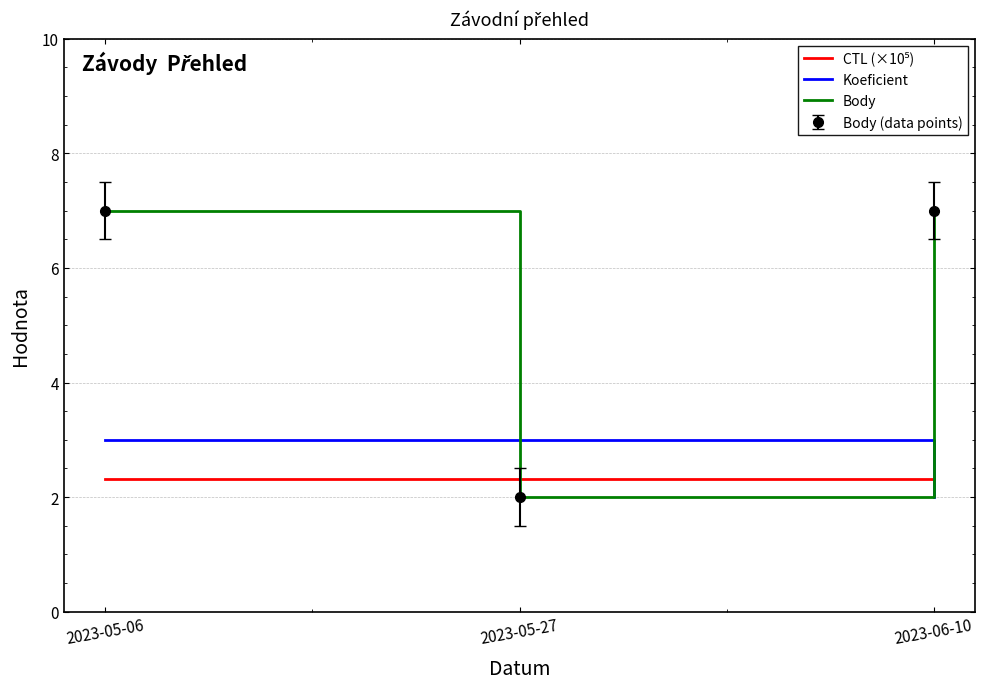

What is the maximum value for Koeficient?

3.0